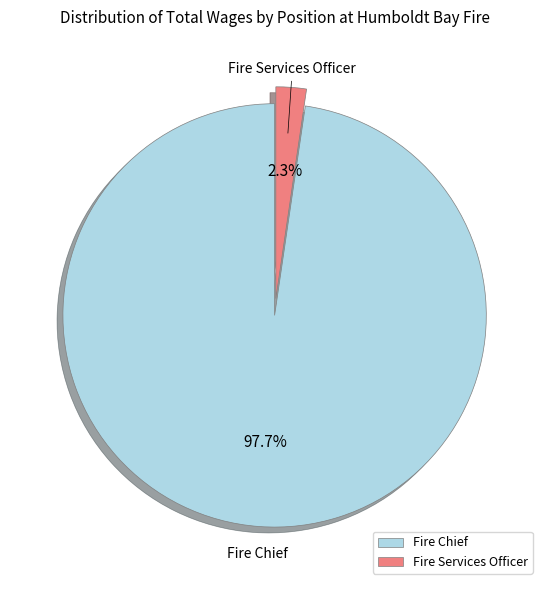

Which category accounts for the majority?

Fire Chief